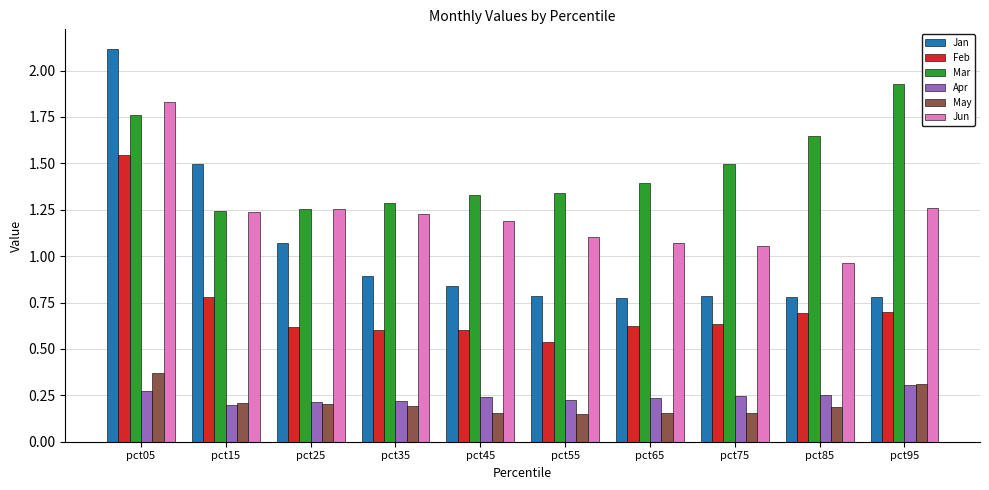

How many distinct data groups are displayed?

6